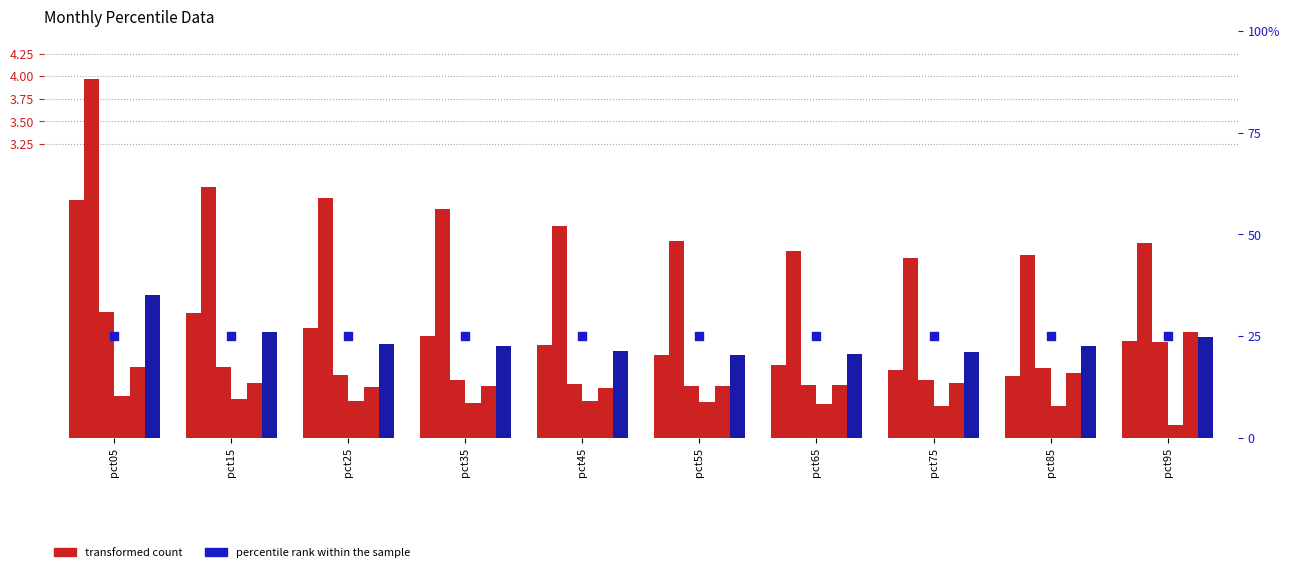

Which series has the largest Y range (max minus min)?

Feb